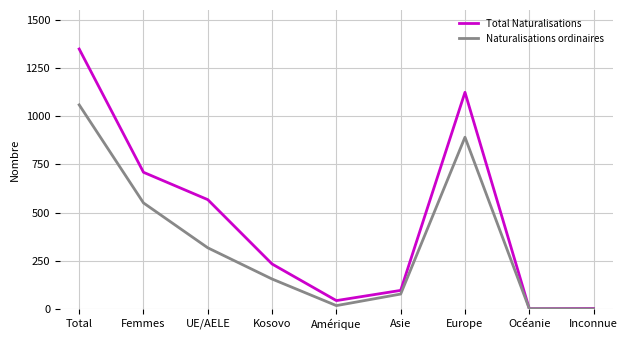

Is the value of Naturalisations ordinaires at Asie greater than the value of Total Naturalisations at Océanie?

Yes